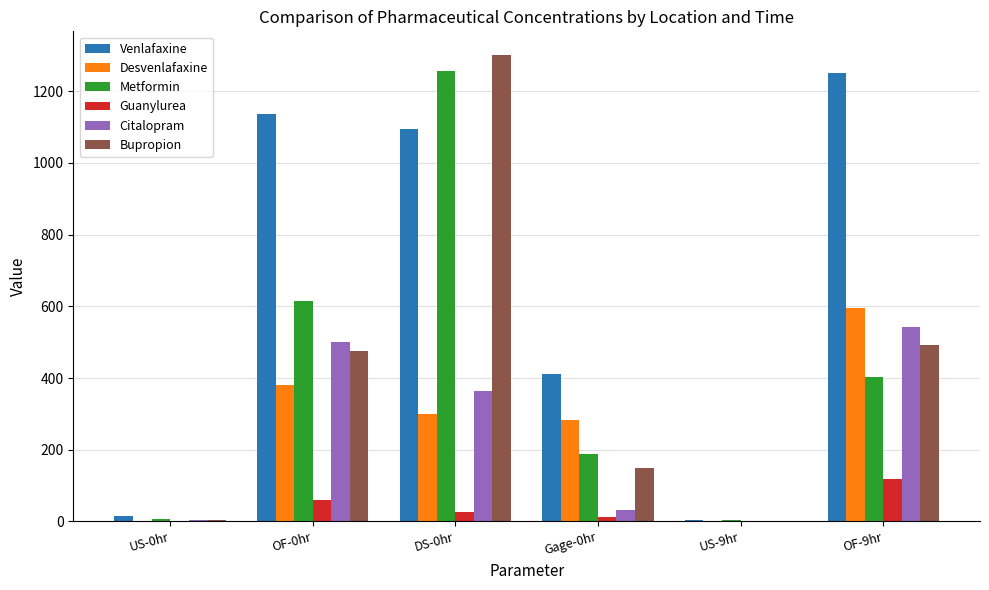

Which series has the largest total across all categories?

Venlafaxine